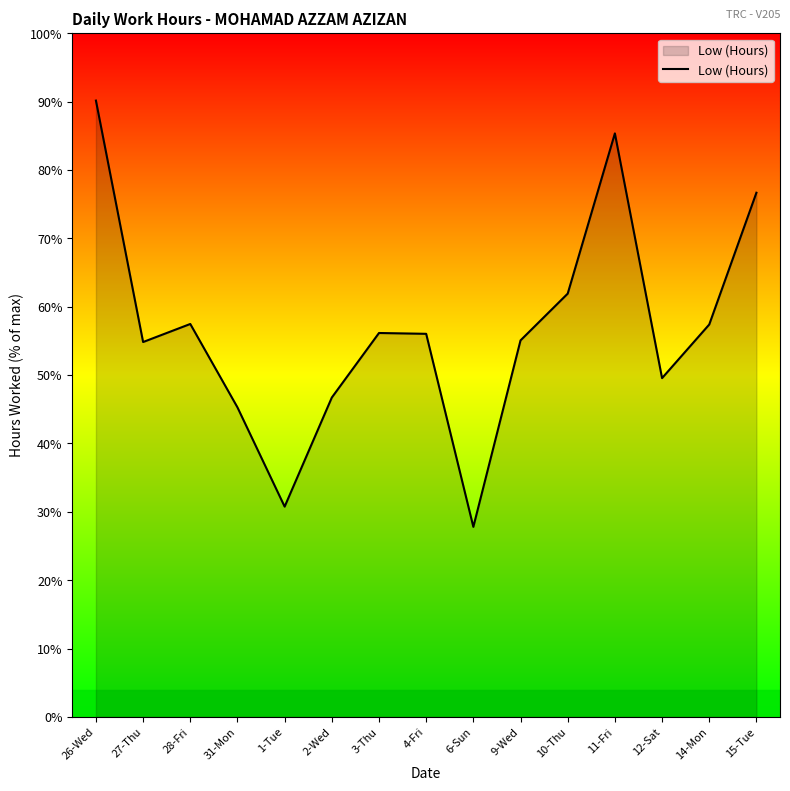

The chart shows a value of 65.6 at 2-Wed. True or false?

False